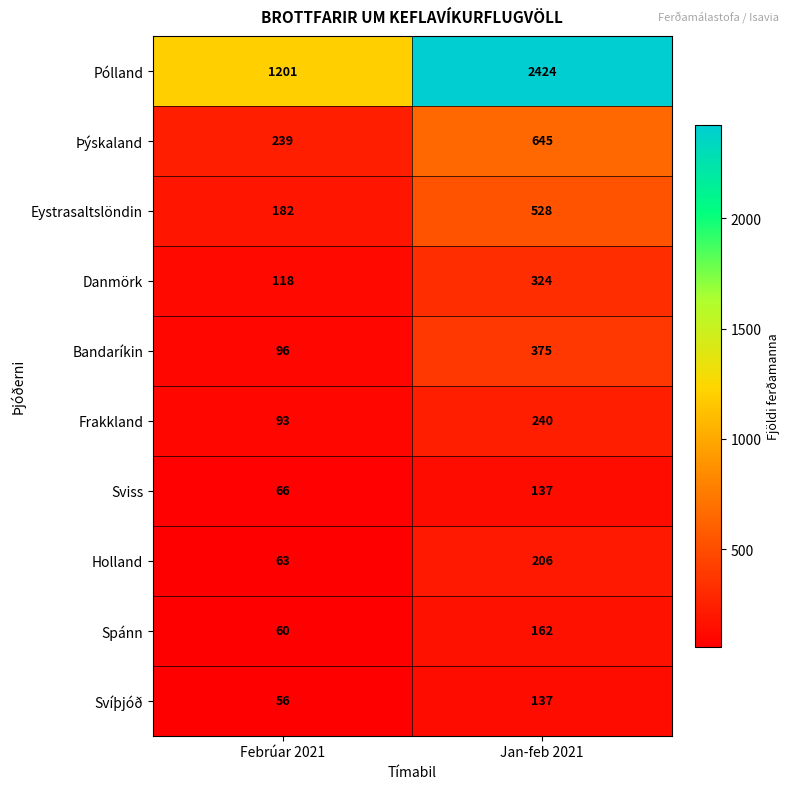

Reading right to left, list all the values displayed in this chart.

Pólland: 2424	1201
Þýskaland: 645	239
Eystrasaltslöndin: 528	182
Danmörk: 324	118
Bandaríkin: 375	96
Frakkland: 240	93
Sviss: 137	66
Holland: 206	63
Spánn: 162	60
Svíþjóð: 137	56